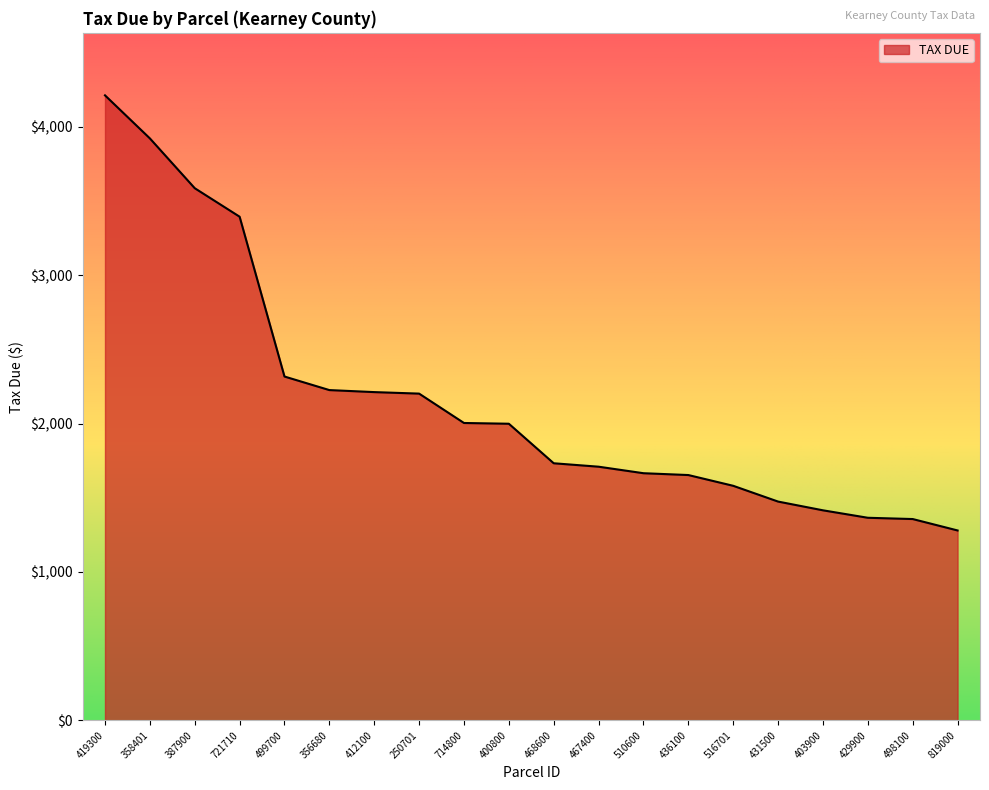

How many lines are shown in the chart?

1